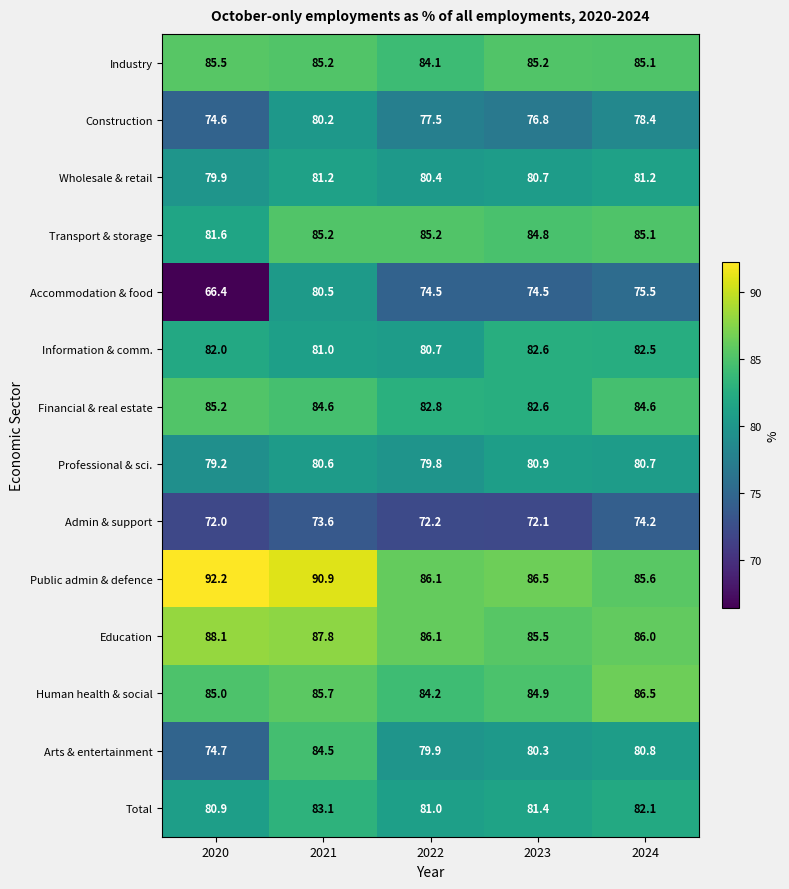

What is the average value of the Industry series?

85.0